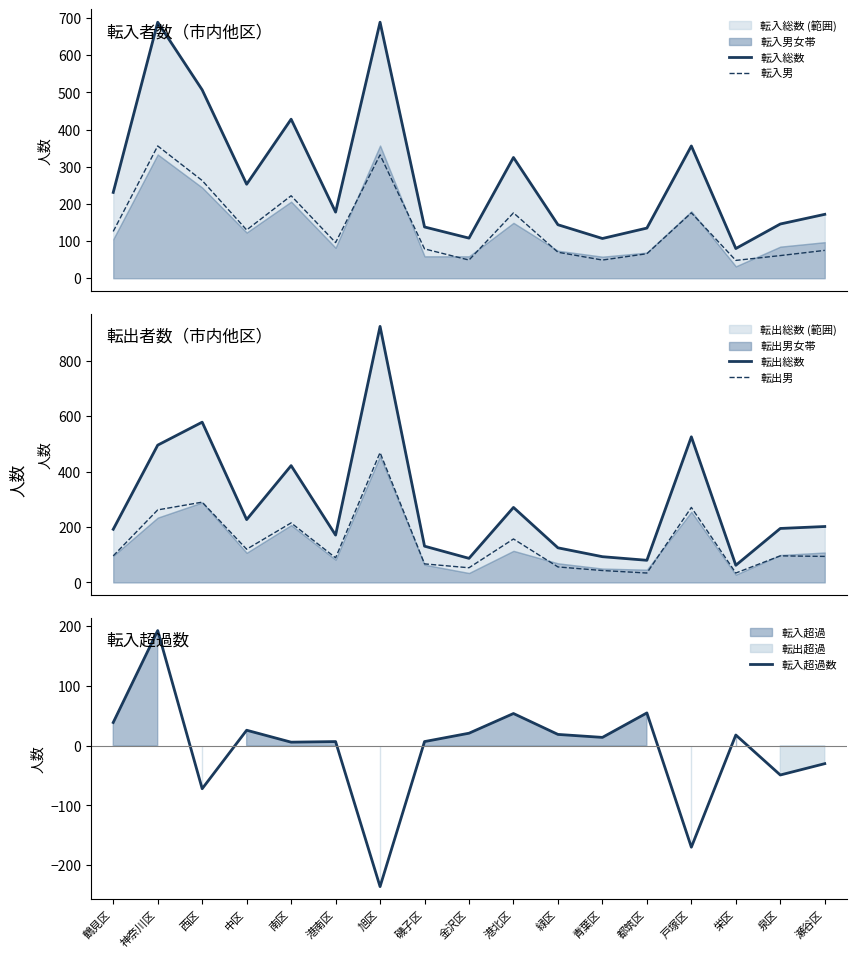

At which label is 転出男 closest to 251?

神奈川区